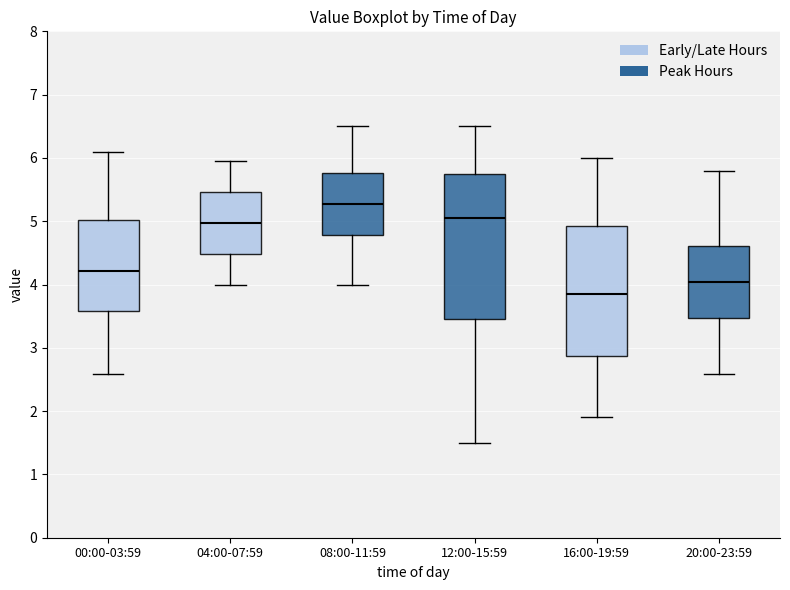

Which box has the lowest median line?

16:00-19:59